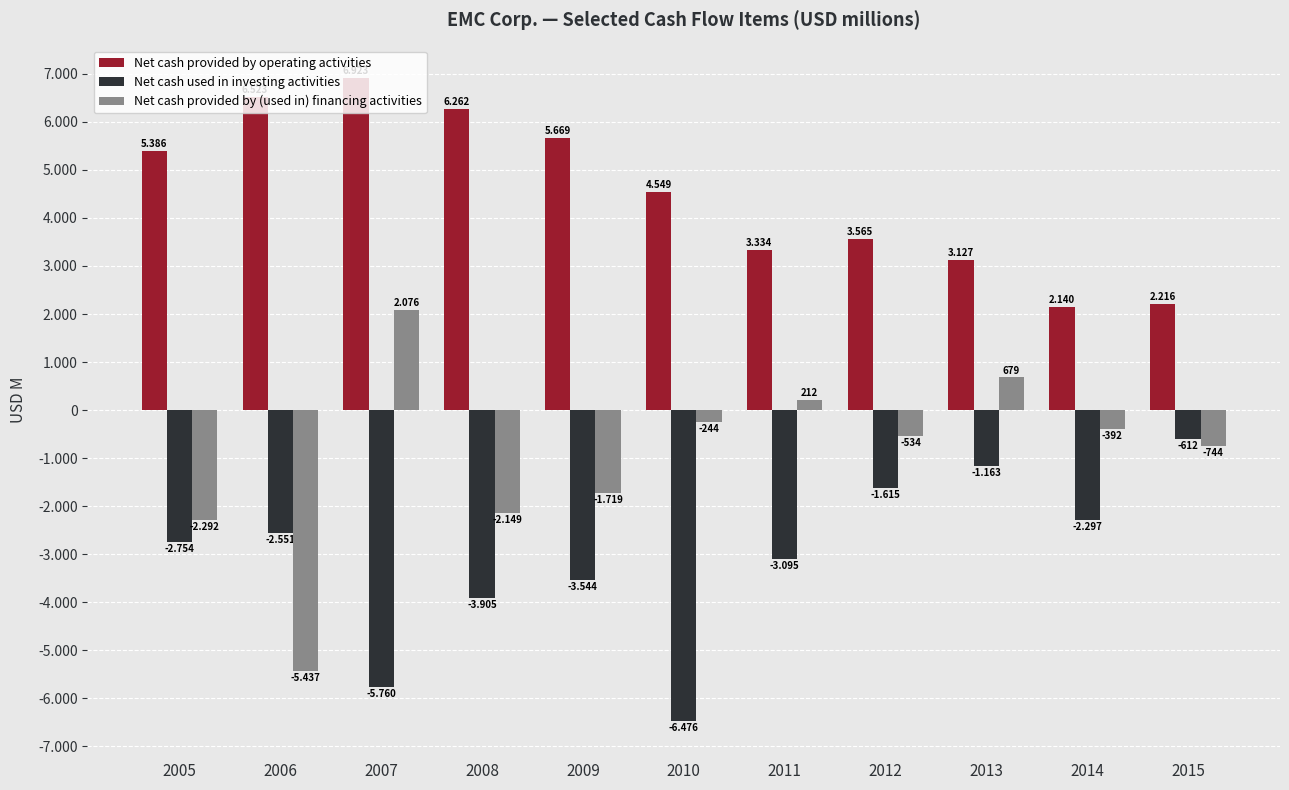

What is the value of the Net cash used in investing activities bar at the 10th from the left?

-2297